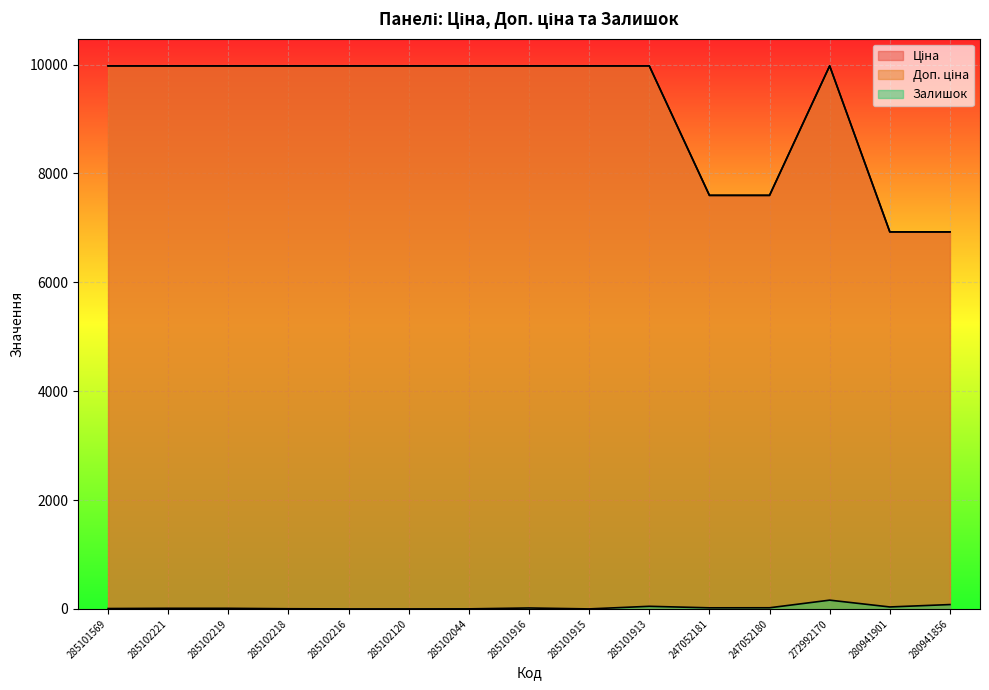

What is the difference between the second highest and minimum values in the Ціна series?

3049.3